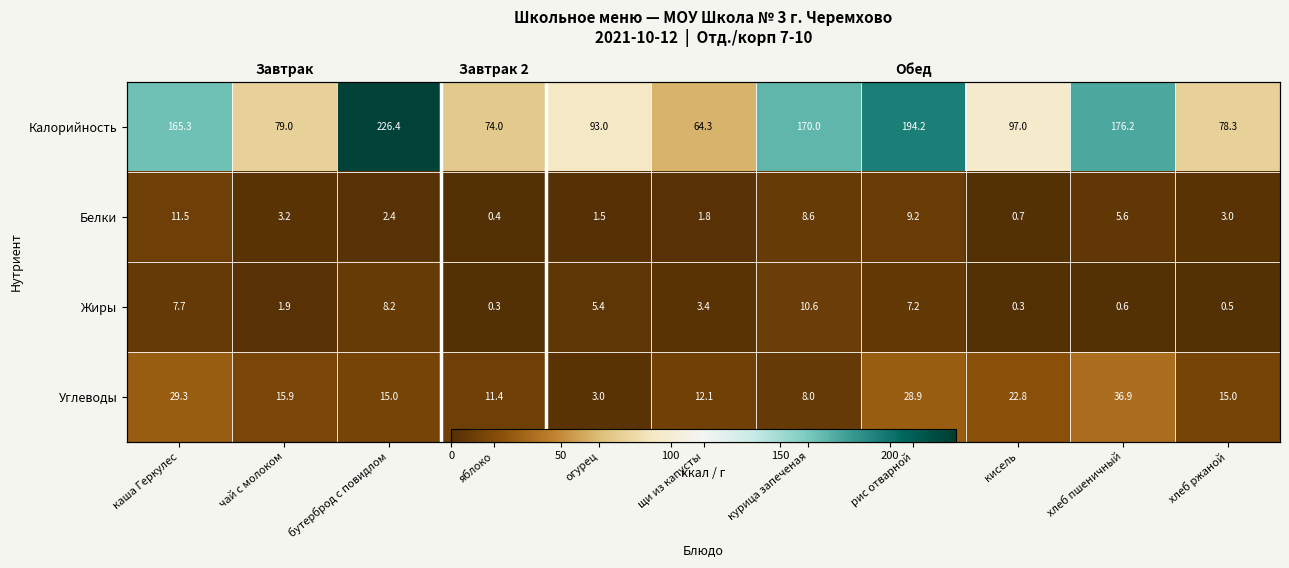

Where is Углеводы nearest to the value 19?

чай с молоком